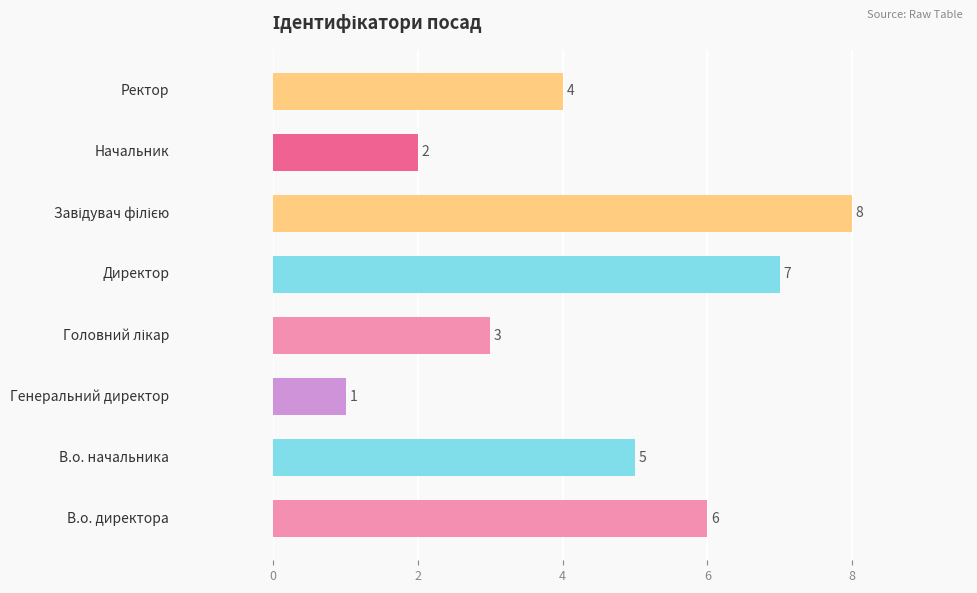

What is the difference between the second highest and second lowest values?

5